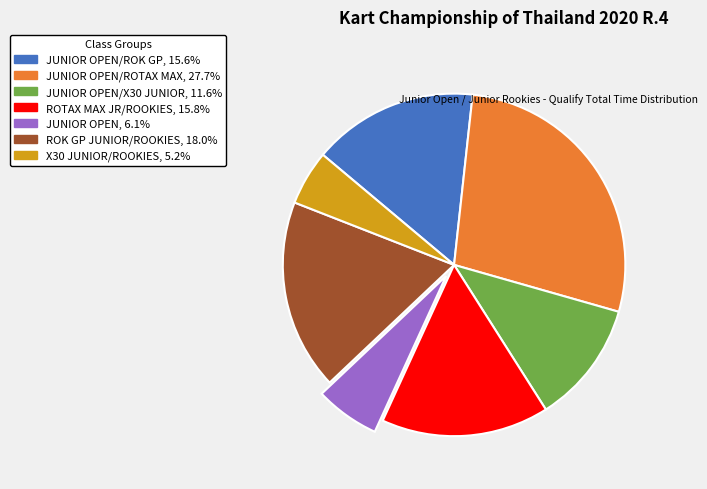

Is there a majority slice in this chart?

No